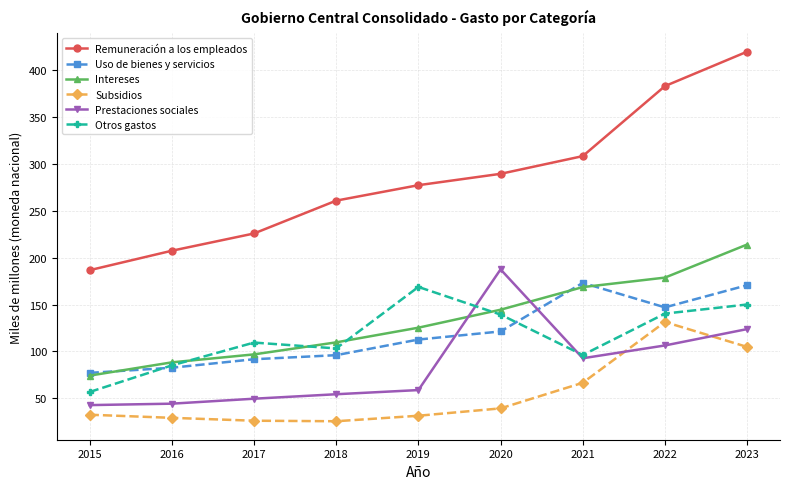

True or false: Uso de bienes y servicios and Remuneración a los empleados intersect in this chart.

False